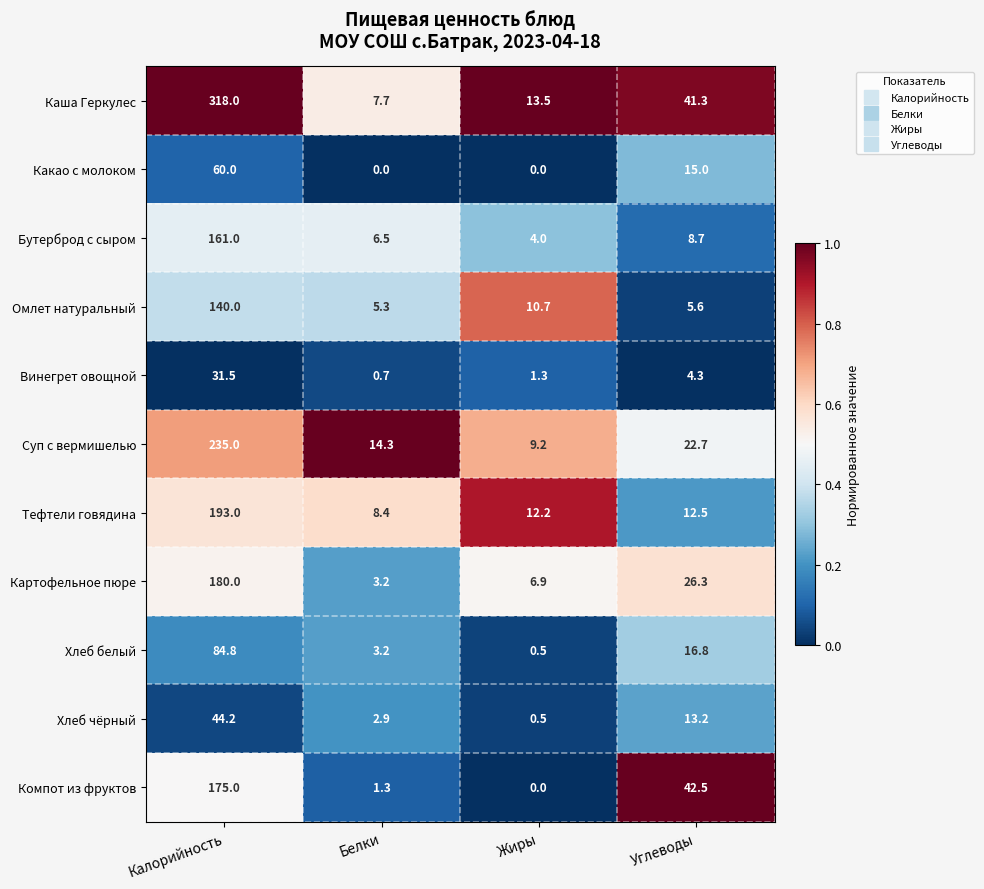

Which series has the largest total across all categories?

Каша Геркулес